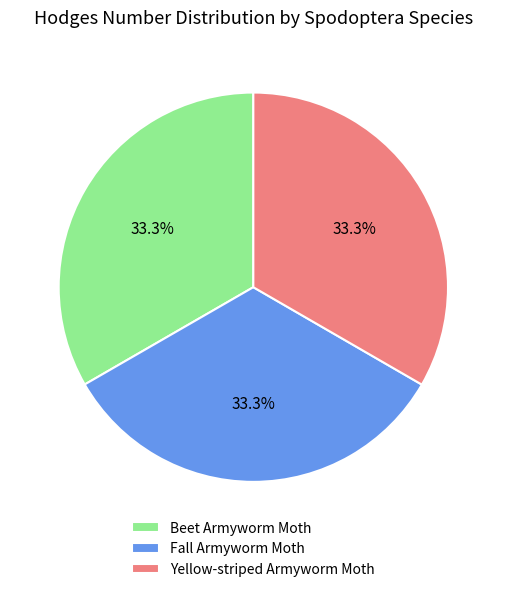

Is there any slice that represents more than half of the pie?

No